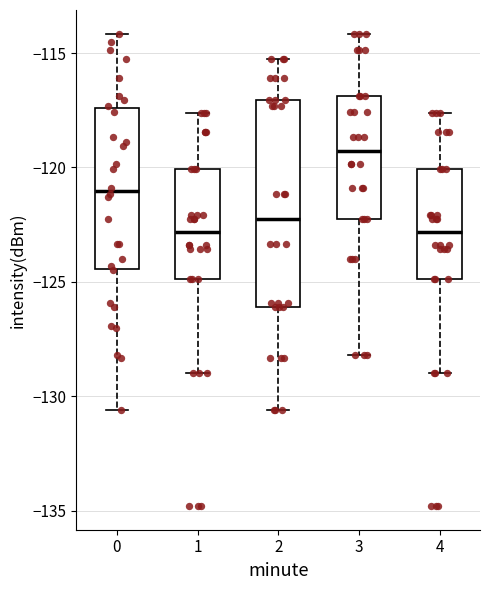

Where does the lower whisker of the box at x = 4 end on the y-axis? The values are not printed on the chart, so give them approximately, as read against the axis.

-129.0